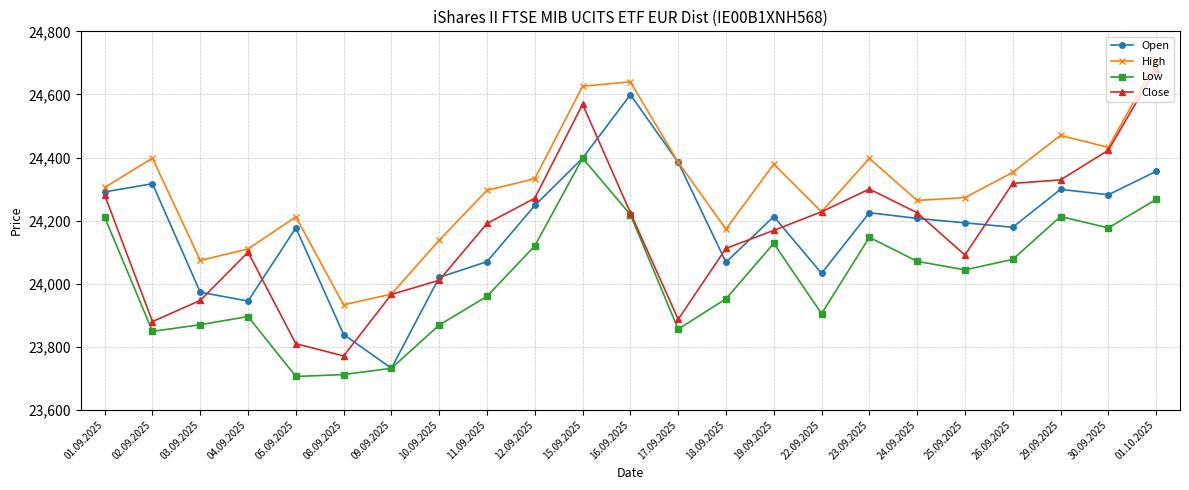

What is the sum of all Open values?

556049